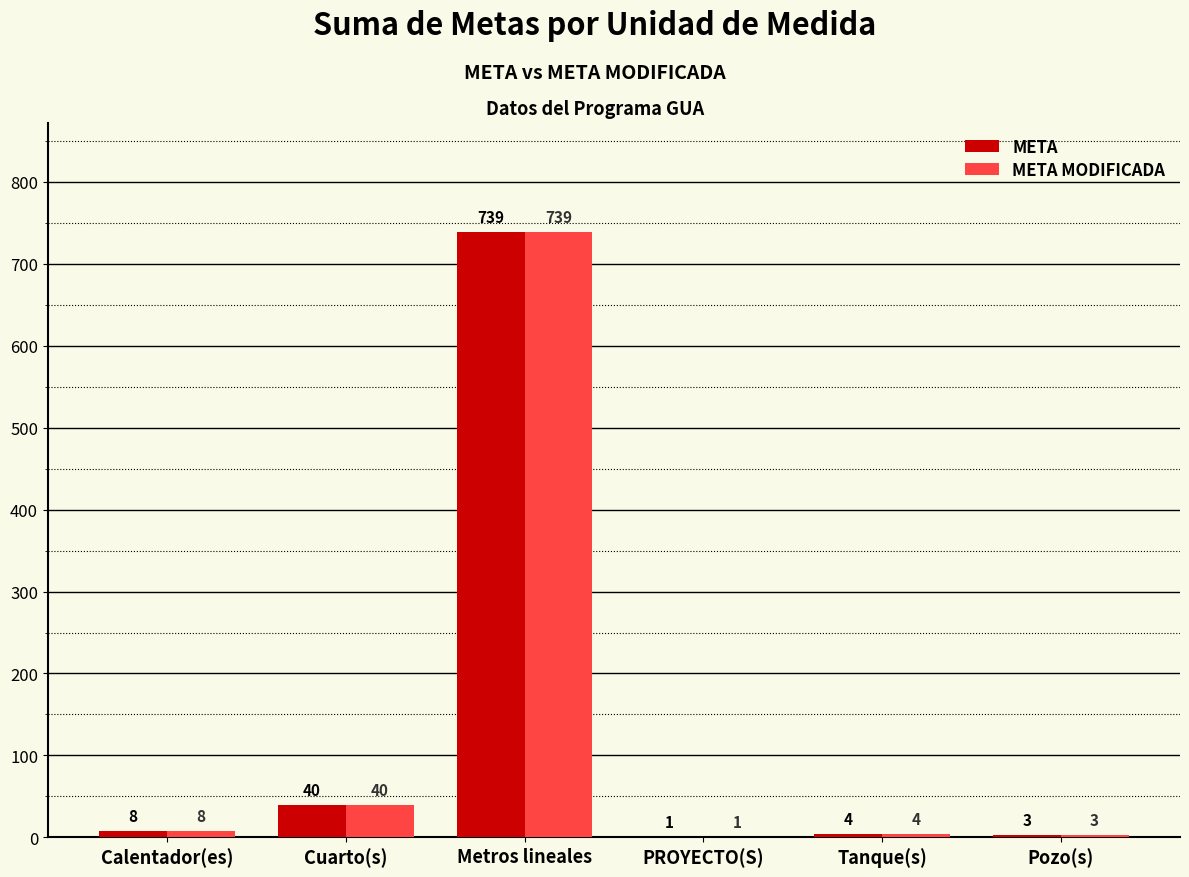

What is the maximum value shown in the chart?

739